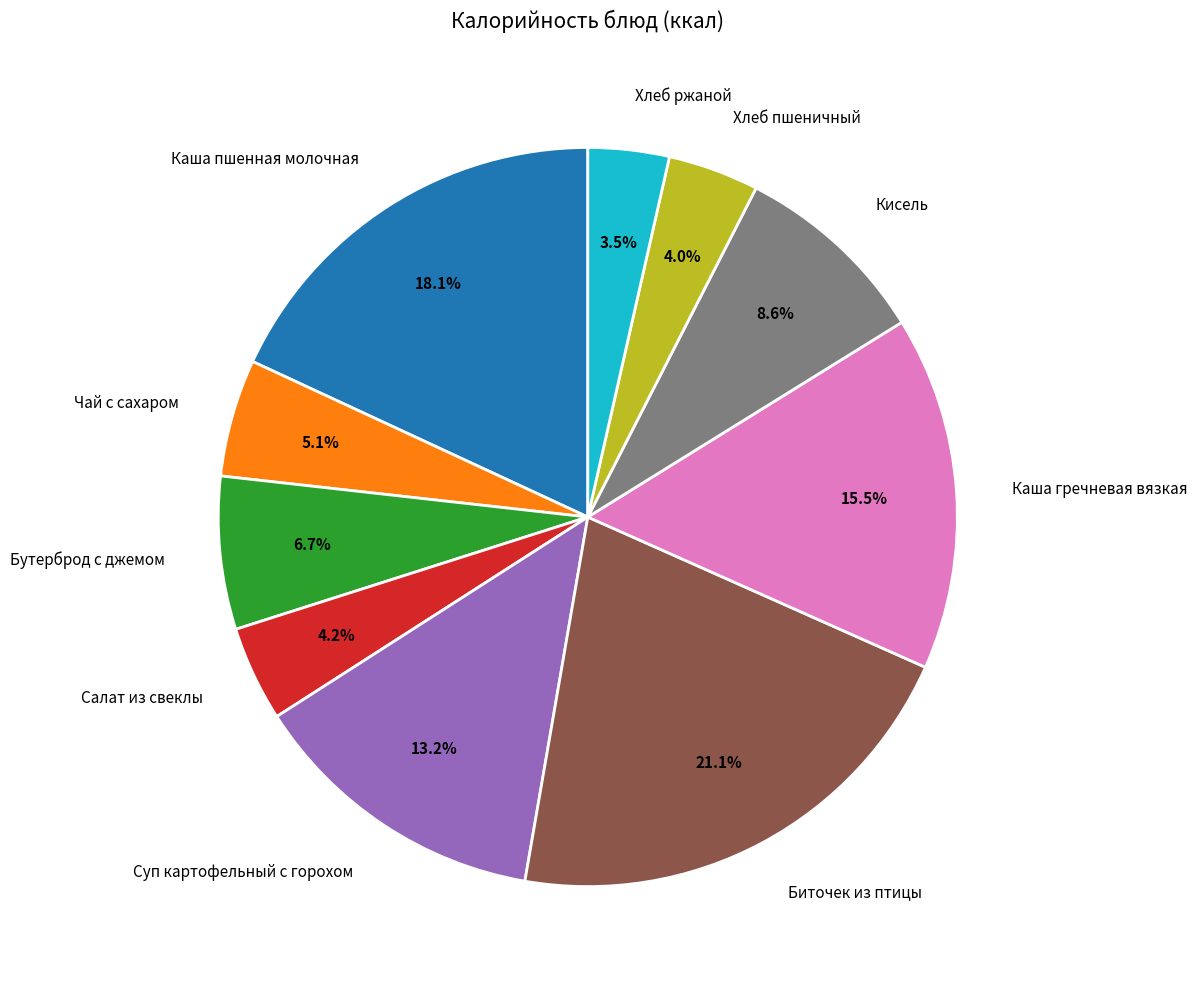

Does any single category account for the majority?

No